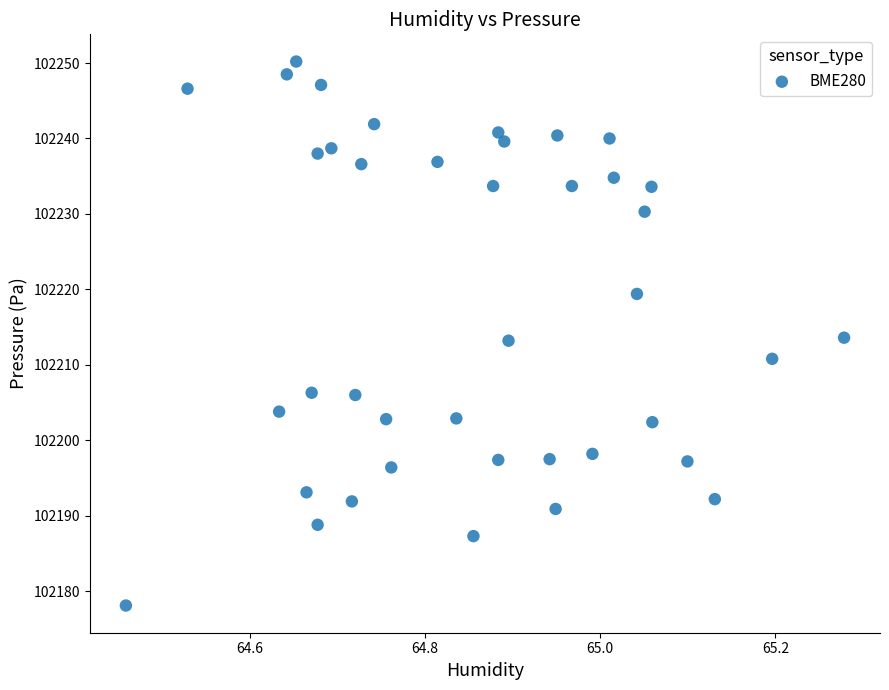

What is the range of Y values (max minus min)?

72.1